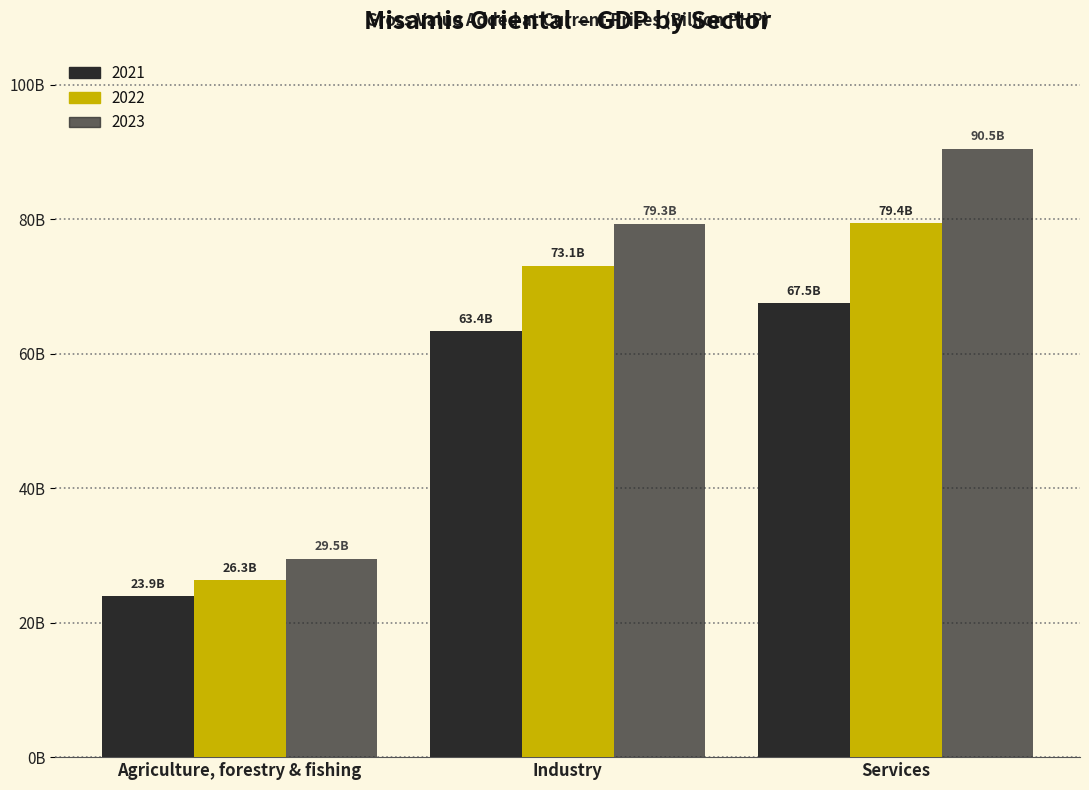

Does the chart contain stacked bars?

No